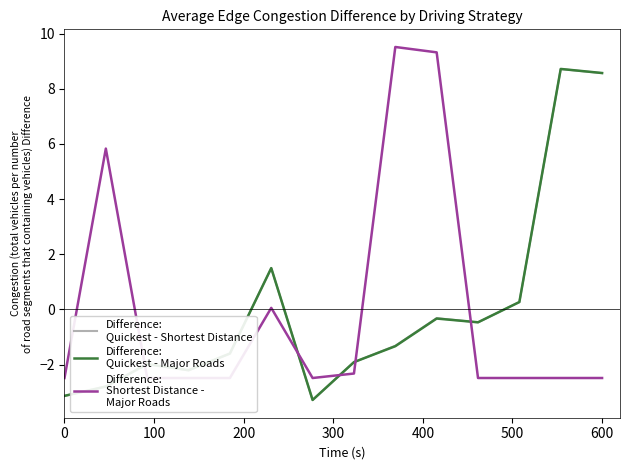

In Difference:
Shortest Distance -
Major Roads, how many points are higher than both neighbors (excluding endpoints)?

3